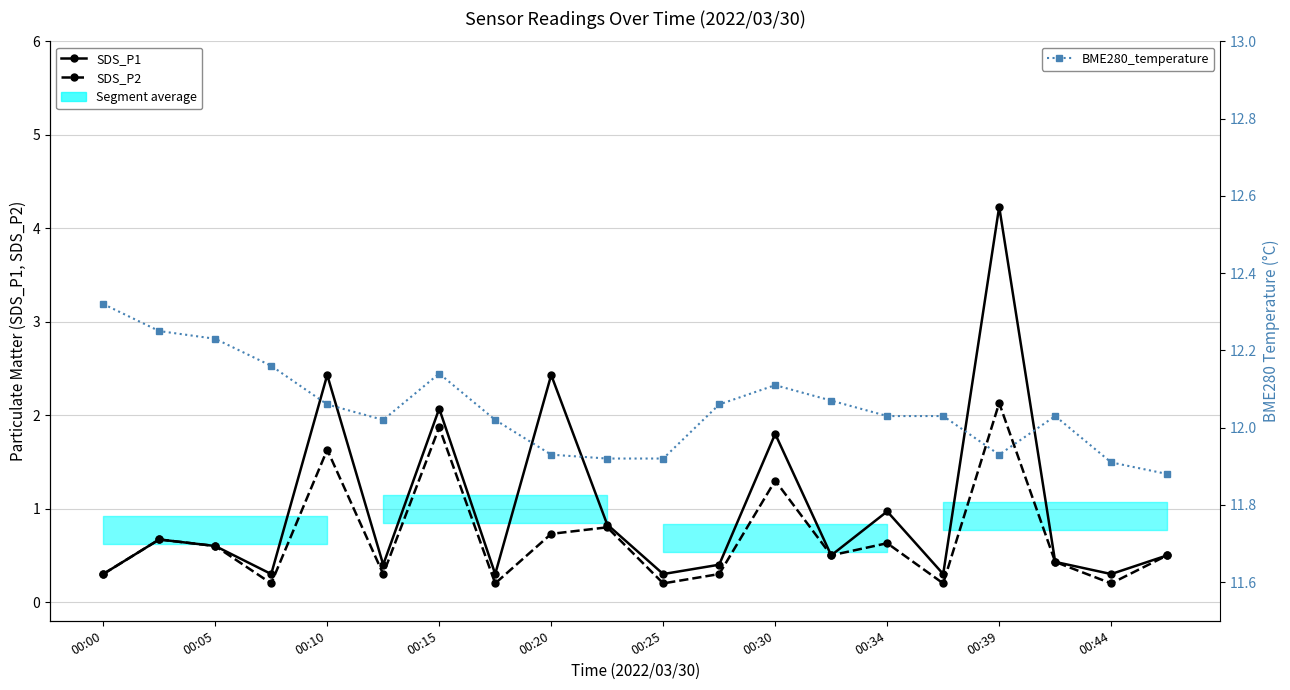

What is the greatest value displayed?

12.3